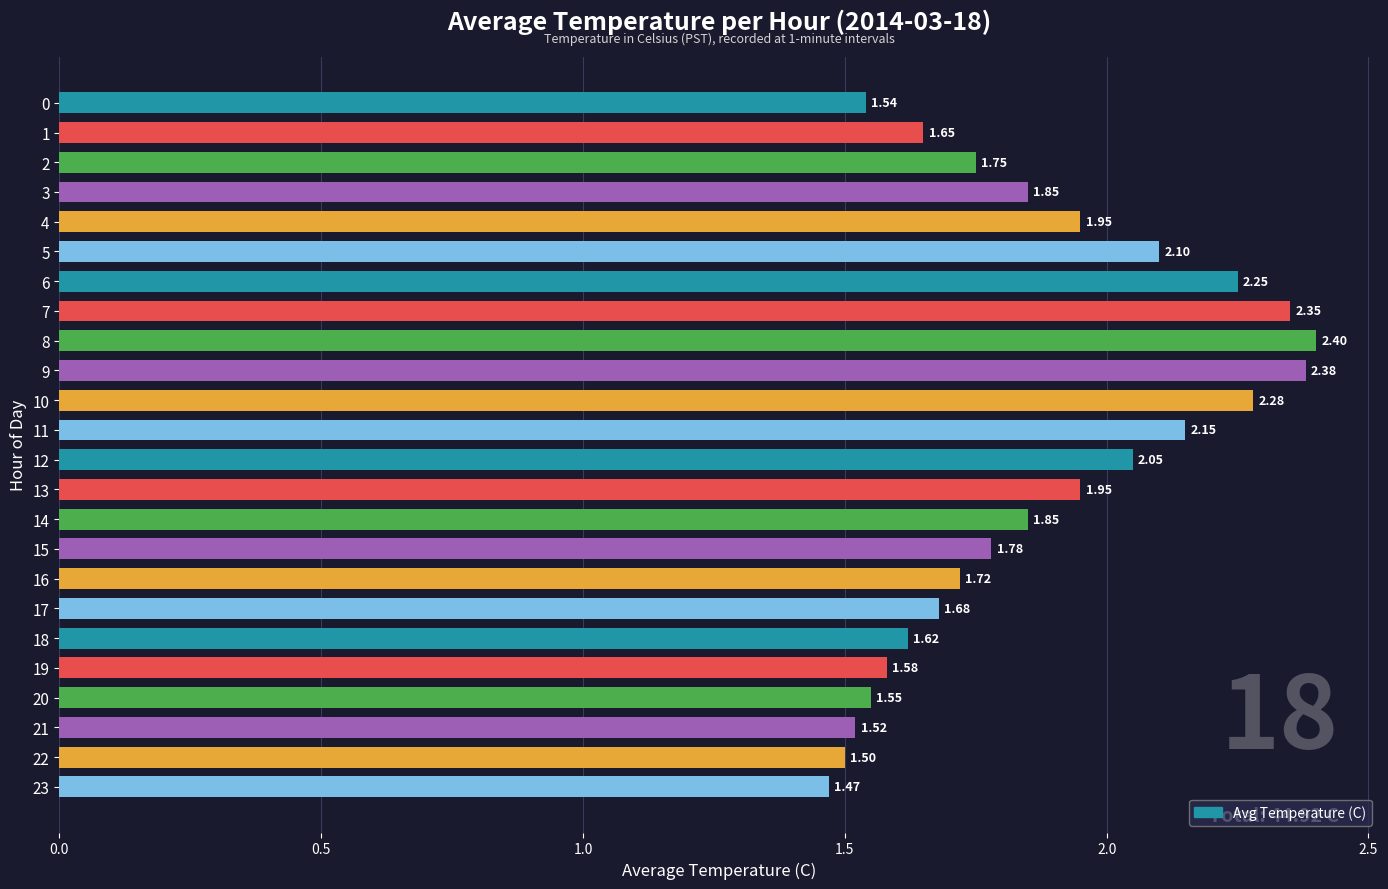

What is the sum of all values?

44.9